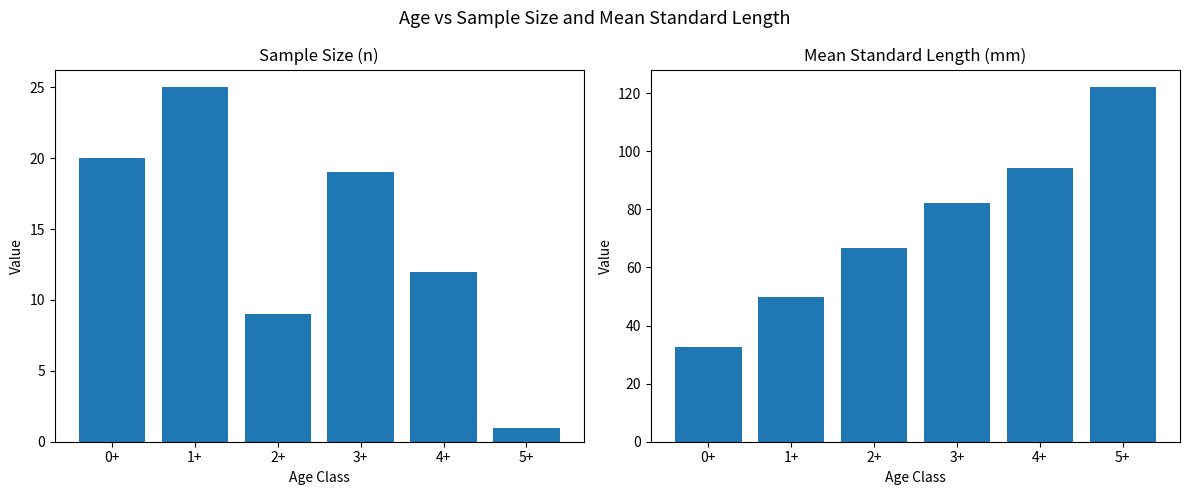

What are all the series names shown in the legend?

n, Mean SL